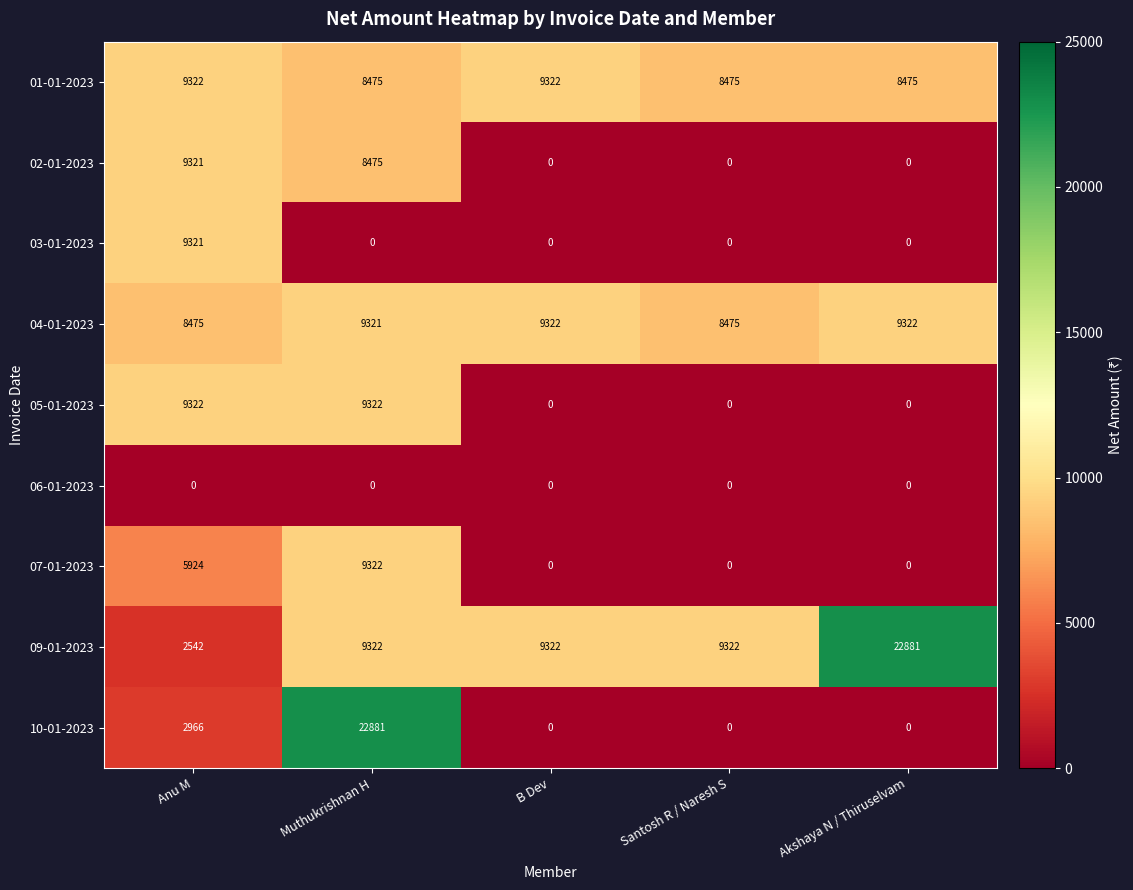

What is the average value of the 01-01-2023 series?

8814